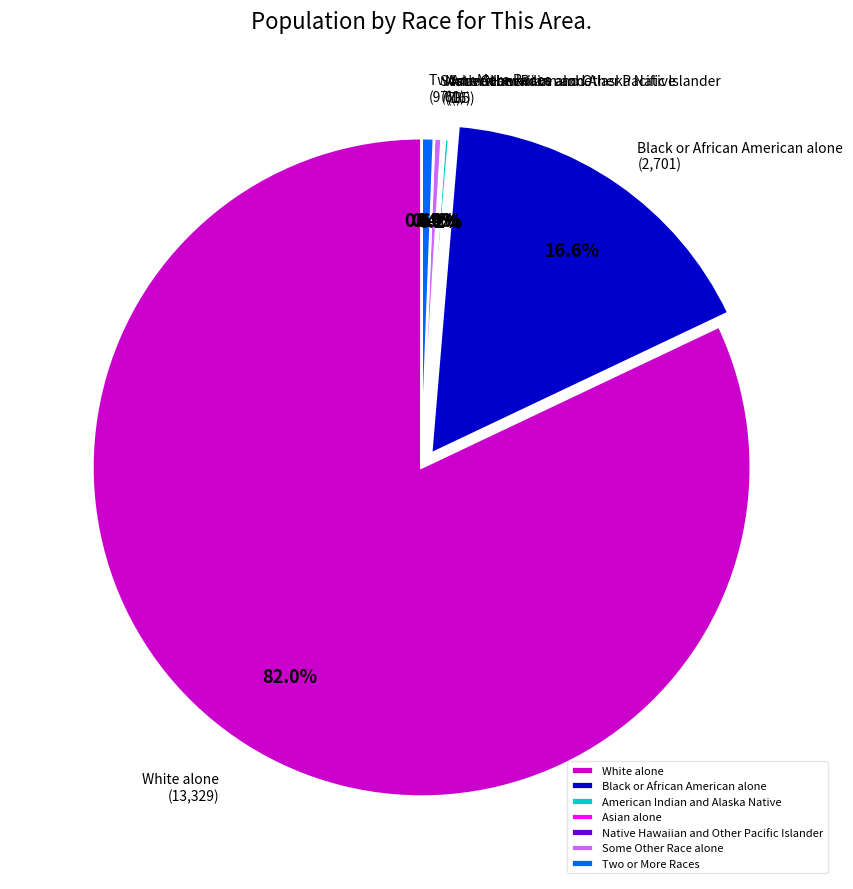

Does any single category account for the majority?

Yes